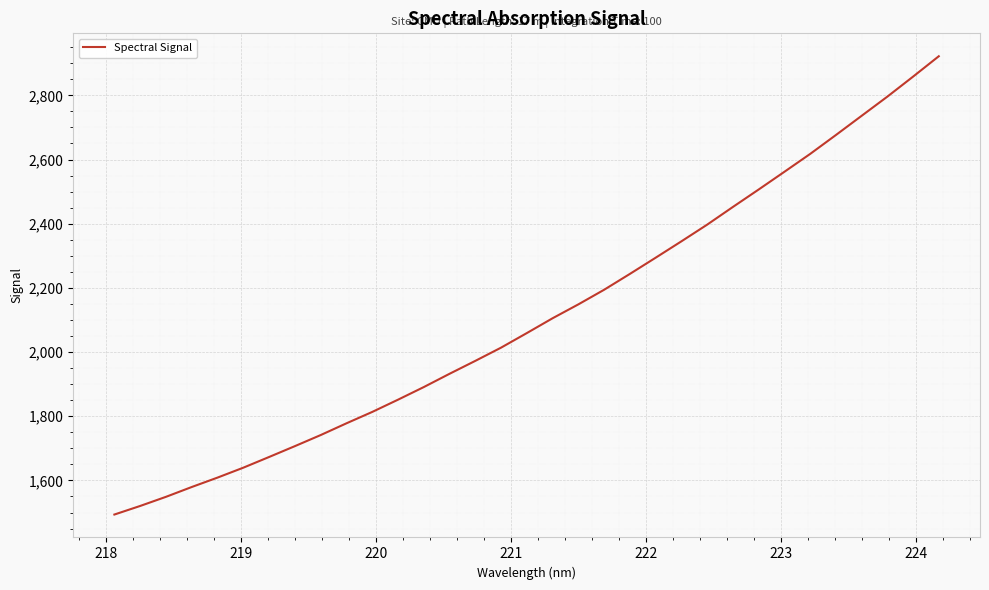

What is the average value?

2111.4